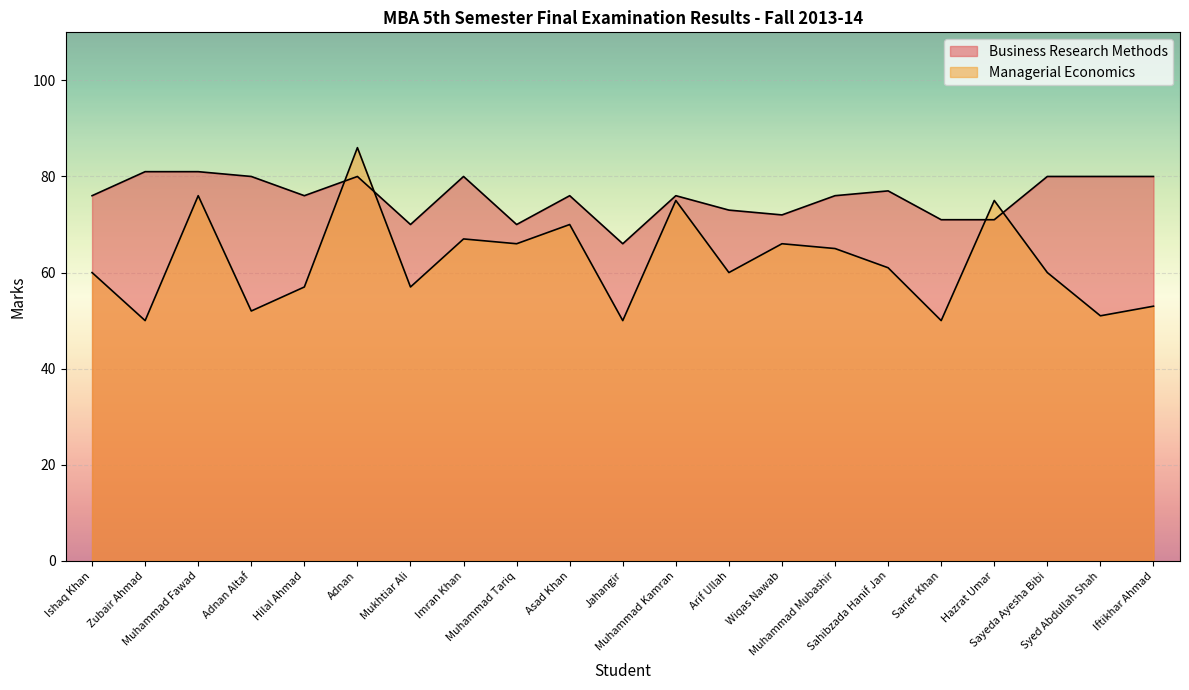

In Managerial Economics, how many points are lower than both neighbors (excluding endpoints)?

8